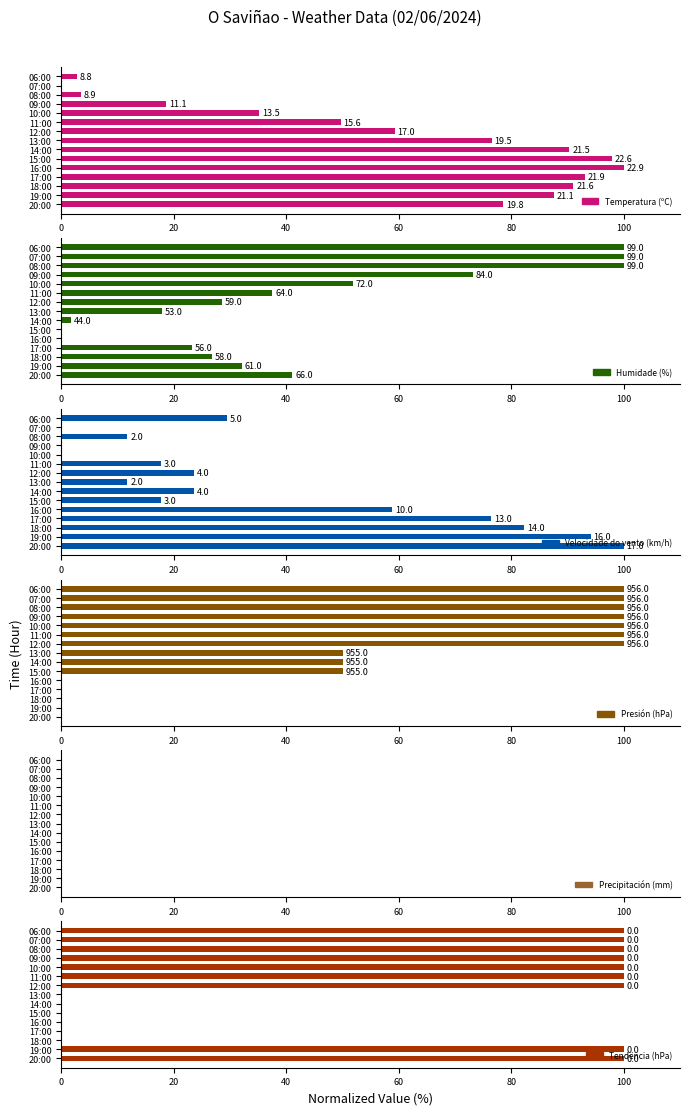

Reading left to right, extract all data points from this chart.

Temperatura (ºC): 78.6	87.6	91.0	93.1	100.0	97.9	90.3	76.6	59.3	49.7	35.2	18.6	3.4	0.0	2.8
Humidade (%): 41.1	32.1	26.8	23.2	0.0	0.0	1.8	17.9	28.6	37.5	51.8	73.2	100.0	100.0	100.0
Velocidade do vento (km/h): 100.0	94.1	82.4	76.5	58.8	17.6	23.5	11.8	23.5	17.6	0.0	0.0	11.8	0.0	29.4
Presión (hPa): 0.0	0.0	0.0	0.0	0.0	50.0	50.0	50.0	100.0	100.0	100.0	100.0	100.0	100.0	100.0
Precipitación (mm): 0.6	0.6	0.6	0.6	0.6	0.6	0.6	0.6	0.6	0.6	0.6	0.6	0.6	0.6	0.6
Tendencia (hPa): 100.0	100.0	0.0	0.0	0.0	0.0	0.0	0.0	100.0	100.0	100.0	100.0	100.0	100.0	100.0